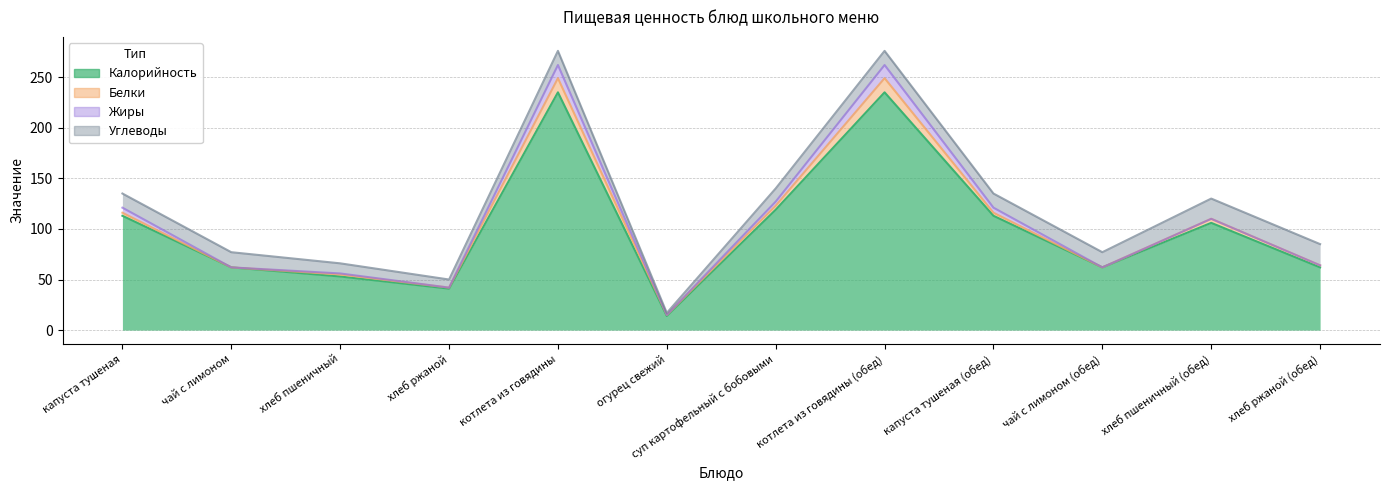

True or false: Белки and Углеводы intersect in this chart.

False